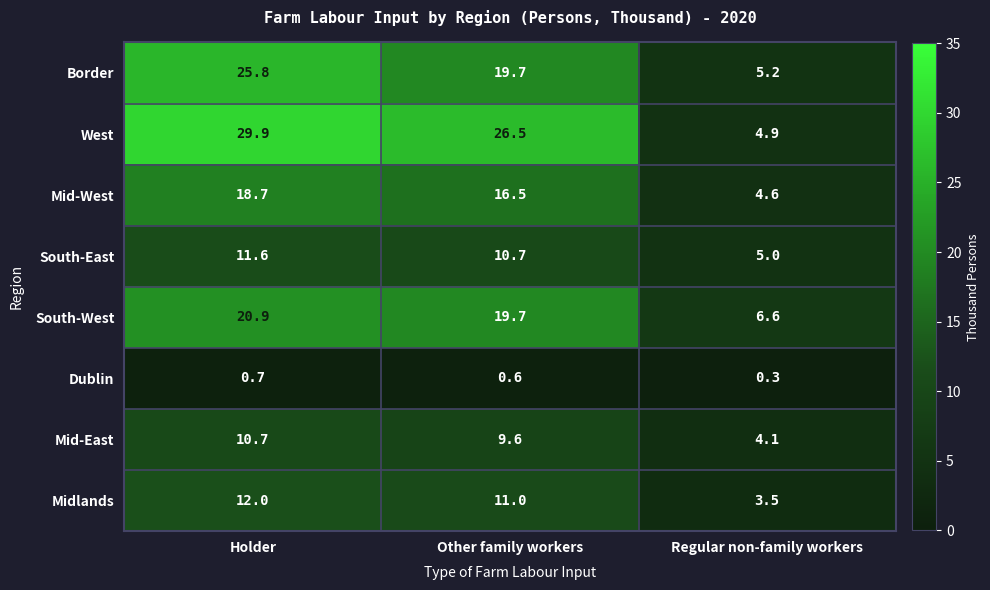

How many values in the Mid-East series are below 9?

1